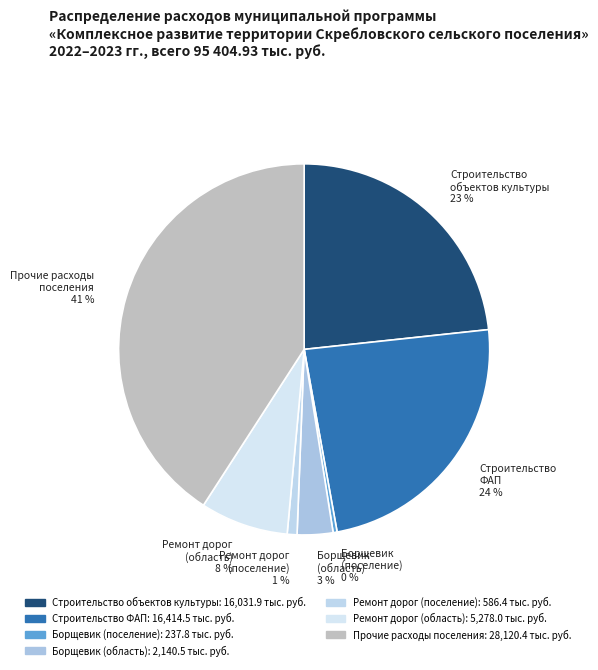

Which has a higher value, Строительство ФАП 24 % or Борщевик (поселение) 0 %?

Строительство ФАП 24 %